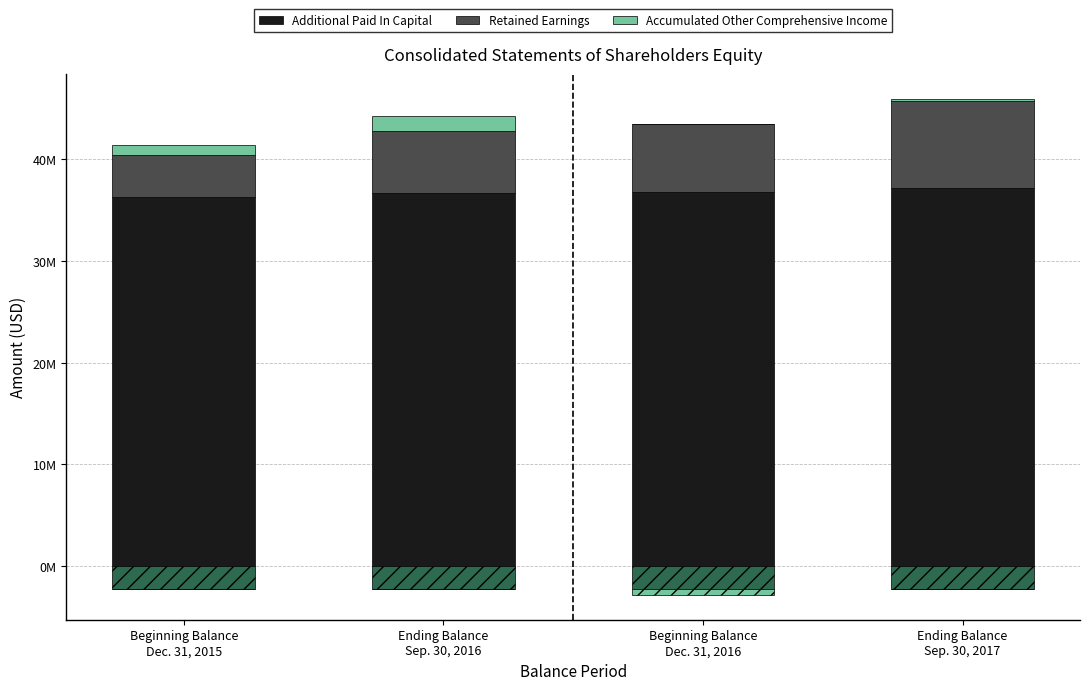

What are all the series names shown in the legend?

Additional Paid In Capital, Retained Earnings, Accumulated Other Comprehensive Income